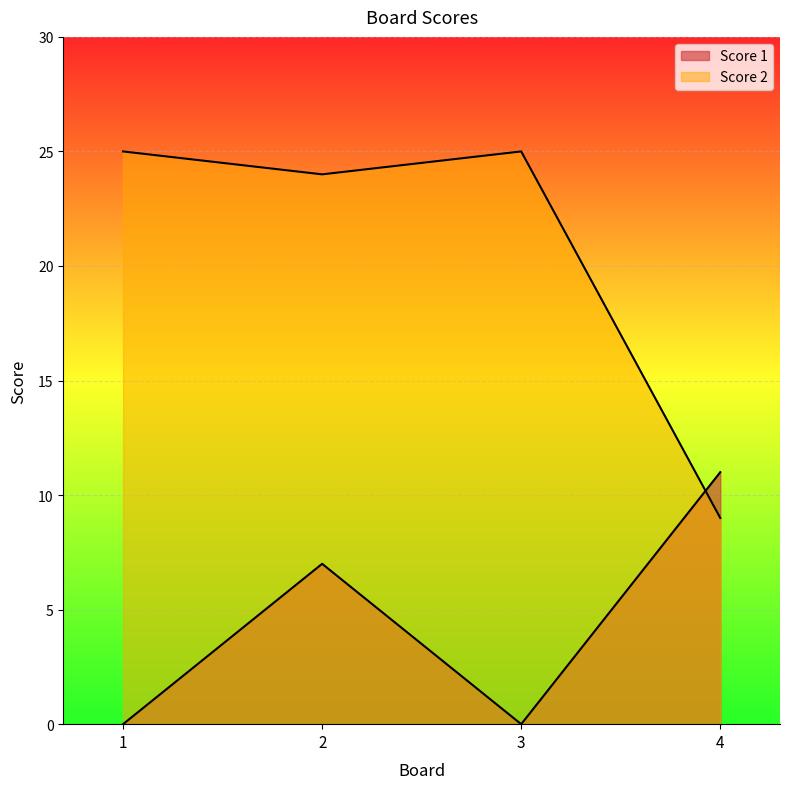

Which series has the largest range (max minus min)?

Score 2